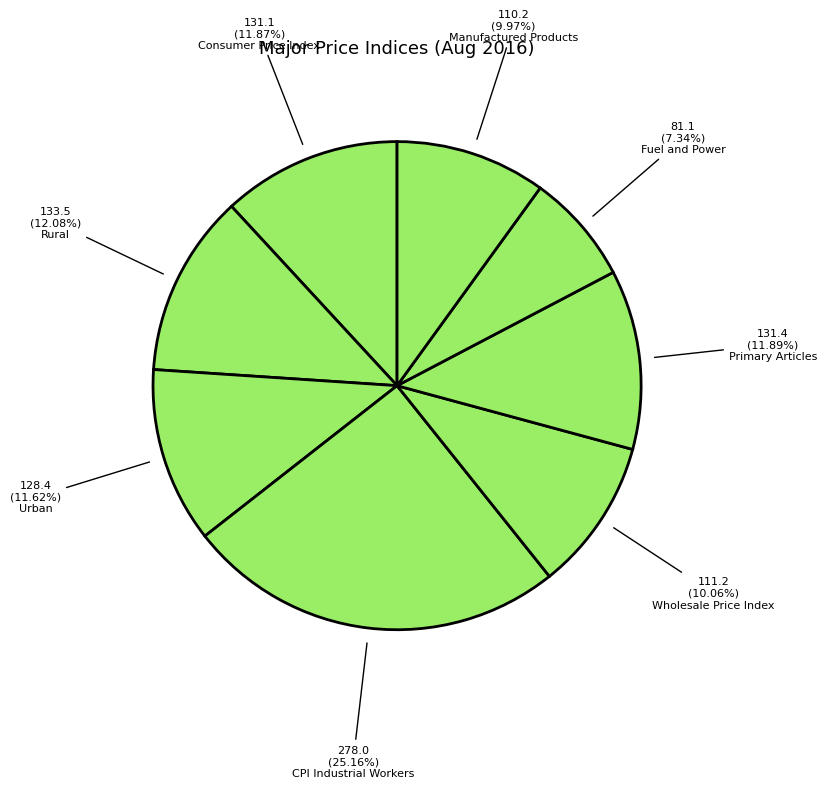

The Fuel and Power slice represents 7% of the pie. True or false?

True